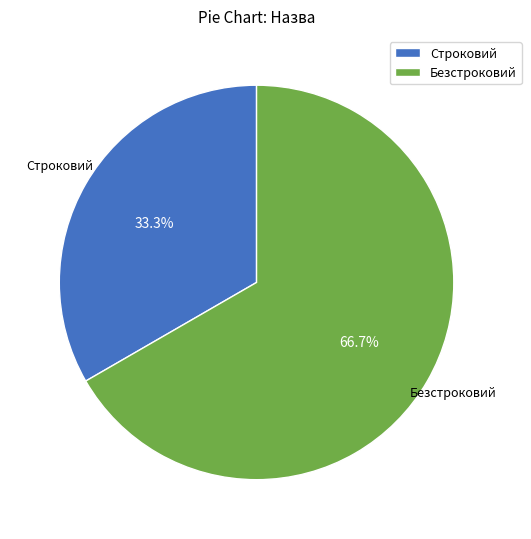

Is there any slice that represents more than half of the pie?

Yes